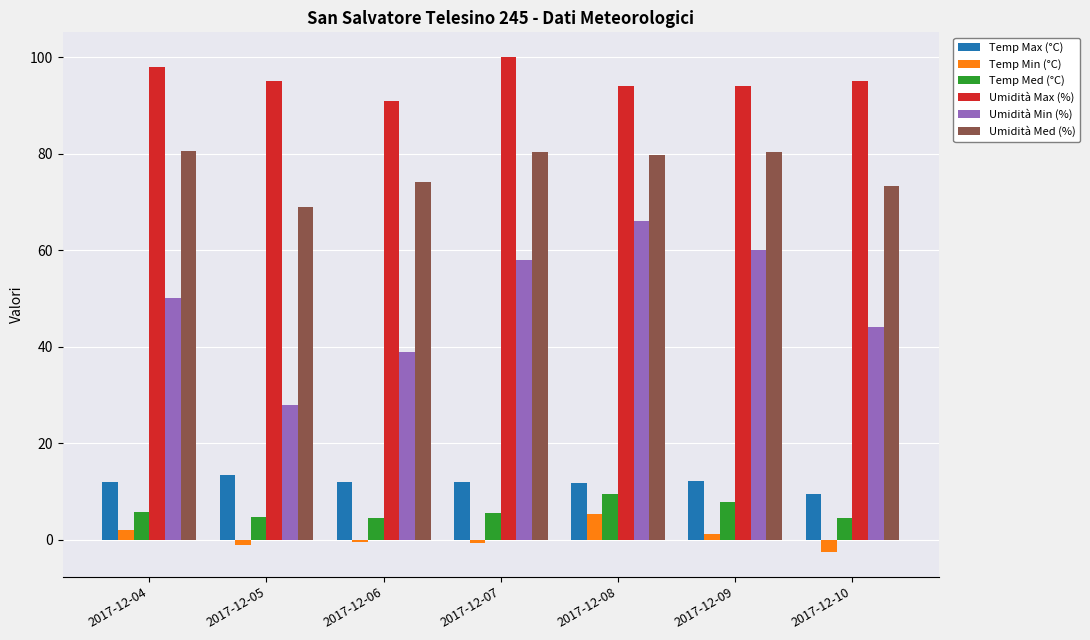

What is the spread (max minus min) of values at 2017-12-09?

92.8